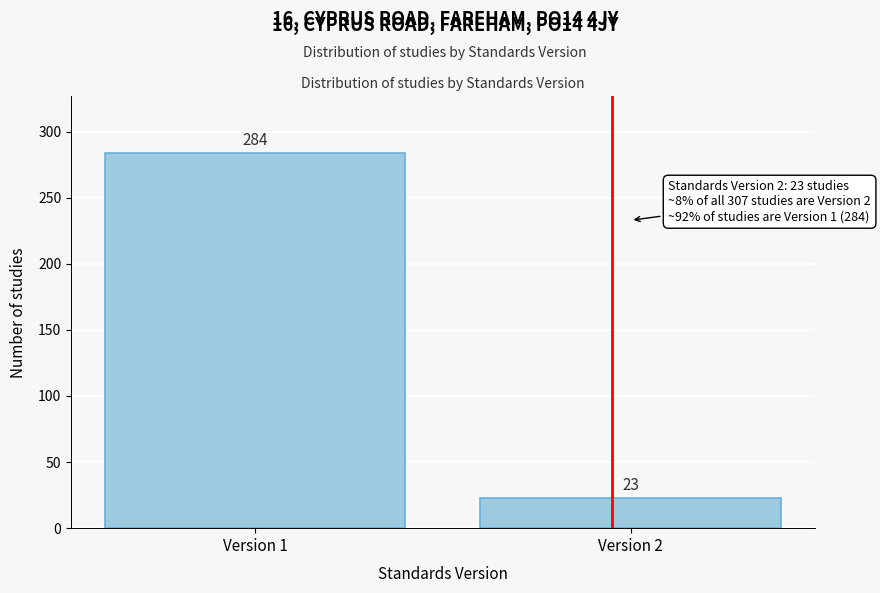

Reading right to left, extract all data points from this chart.

Version 2=23	Version 1=284